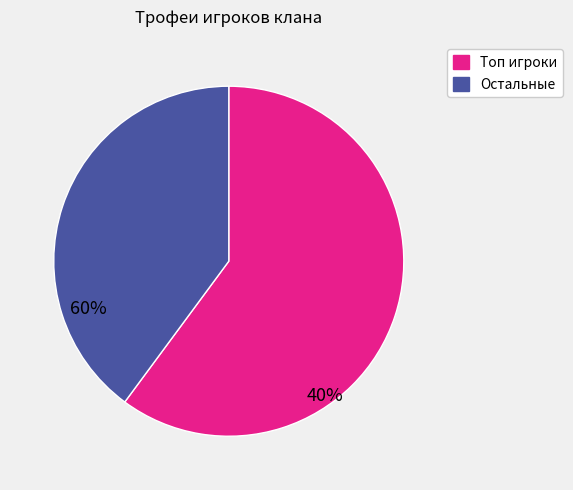

Does any single category account for the majority?

Yes